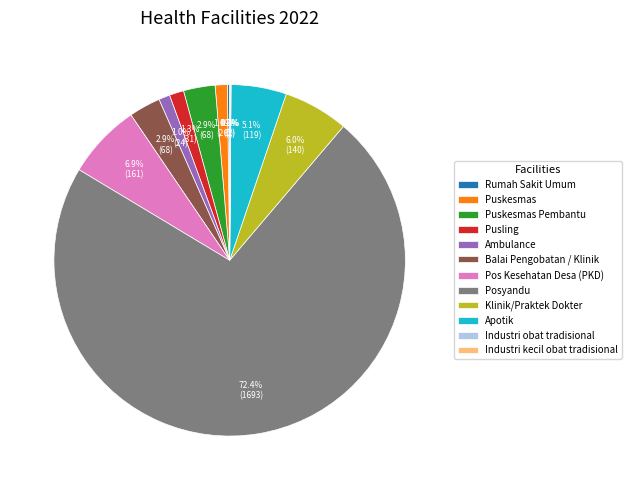

What portion of the pie excludes Balai Pengobatan / Klinik?

97.1%